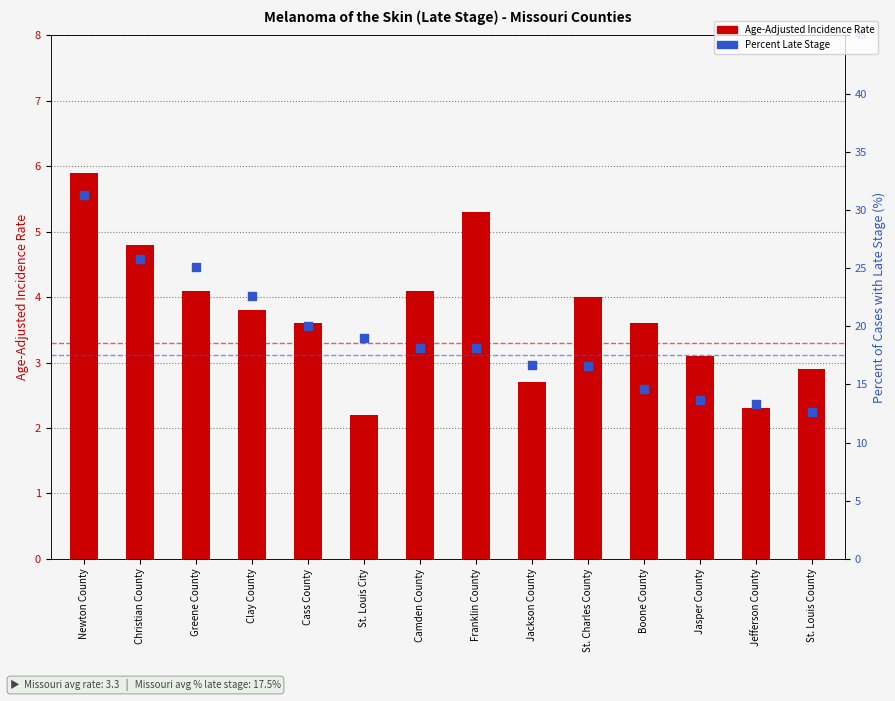

Which series has the widest spread of Y values?

Percent Late Stage